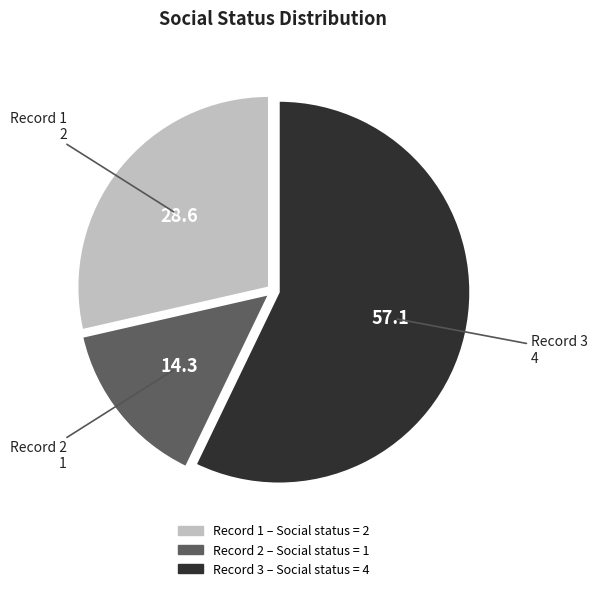

Is there a majority slice in this chart?

Yes